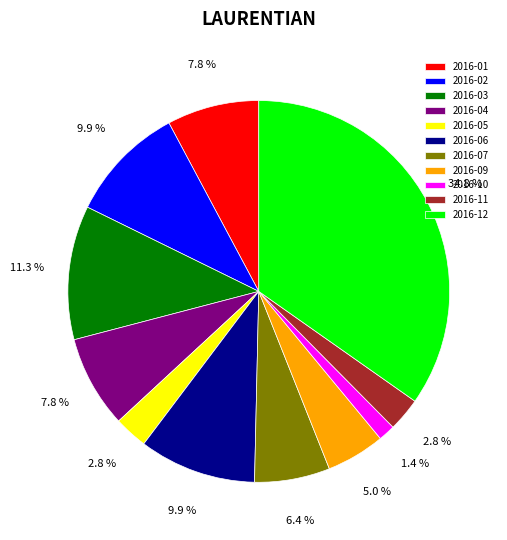

Does any single category account for the majority?

No